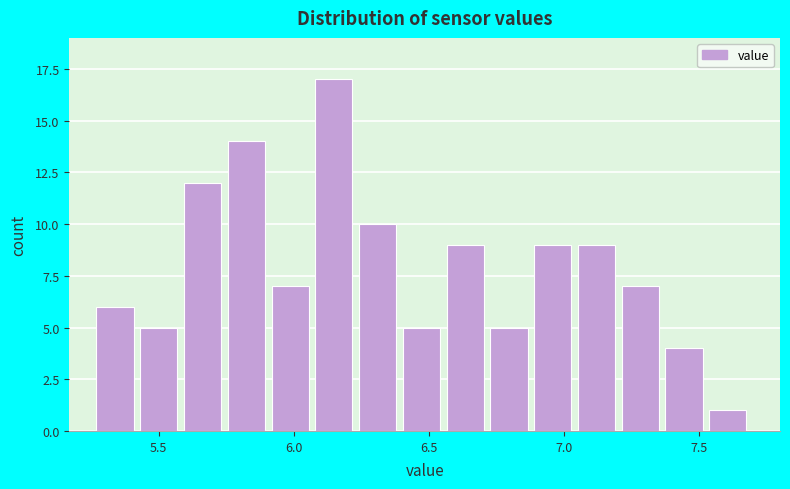

Around what value on the x-axis is the tallest bar? Give the approximate position of its centre, as read against the axis.

6.15